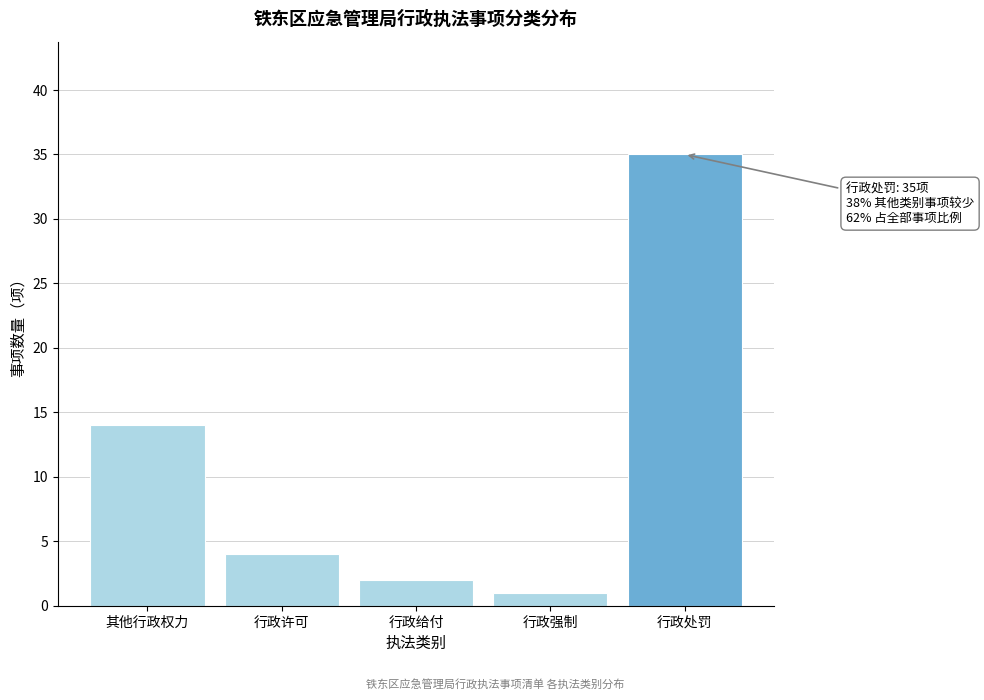

Reading left to right, what are all the values shown in this chart?

其他行政权力=14	行政许可=4	行政给付=2	行政强制=1	行政处罚=35